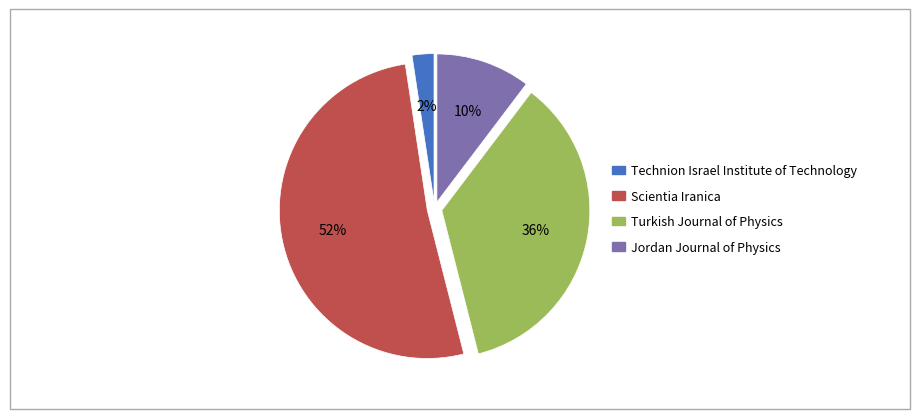

Between Scientia Iranica and Jordan Journal of Physics, which is larger?

Scientia Iranica